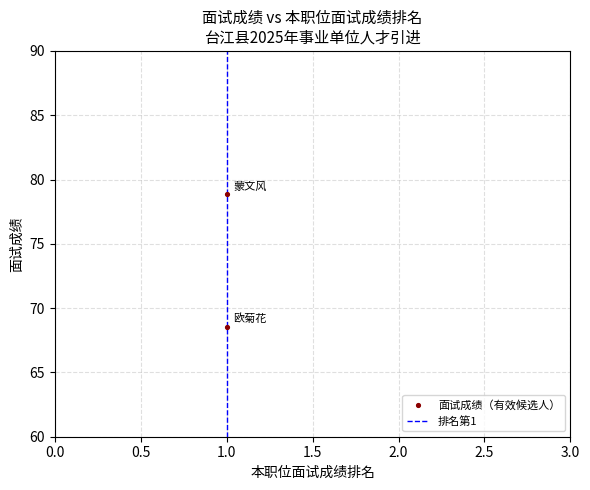

What is the average Y value?

73.7